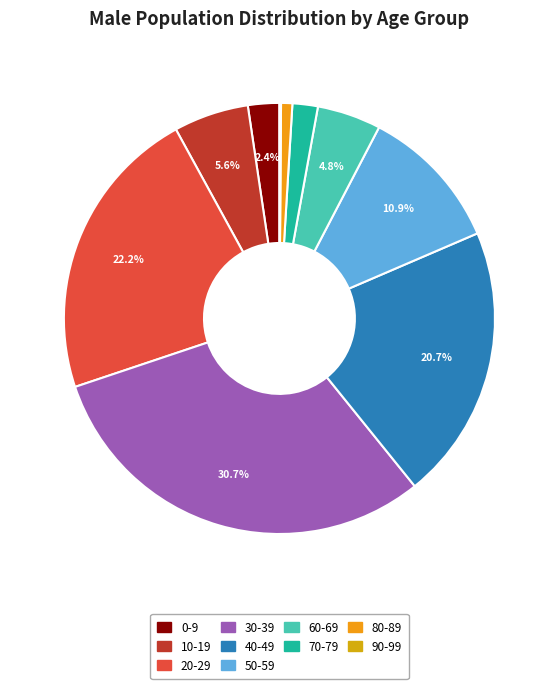

Does any single category account for the majority?

No